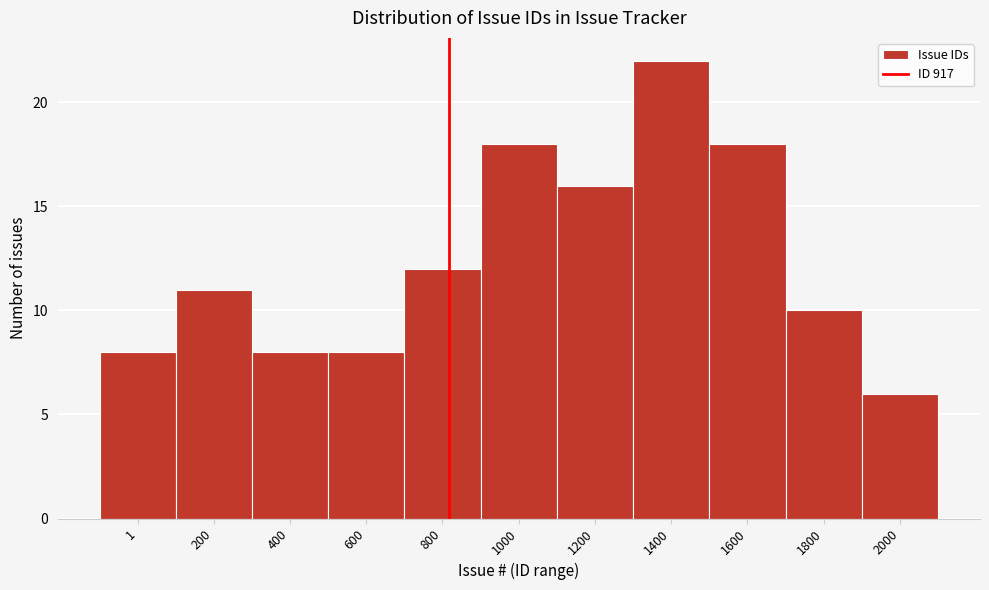

Reading left to right, transcribe all the data shown in this chart.

1=8	200=11	400=8	600=8	800=12	1000=18	1200=16	1400=22	1600=18	1800=10	2000=6